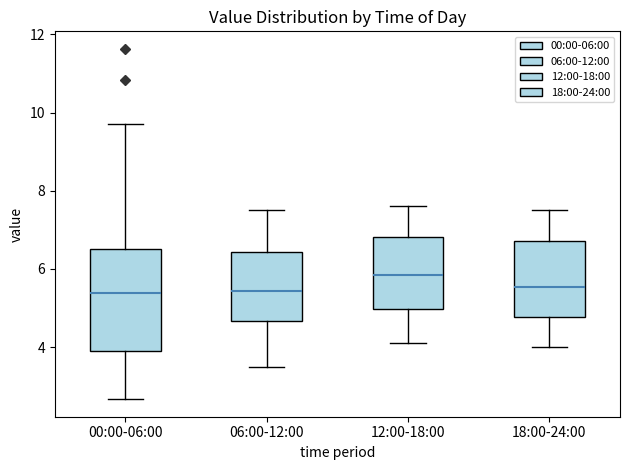

Which box has the highest median line?

12:00-18:00